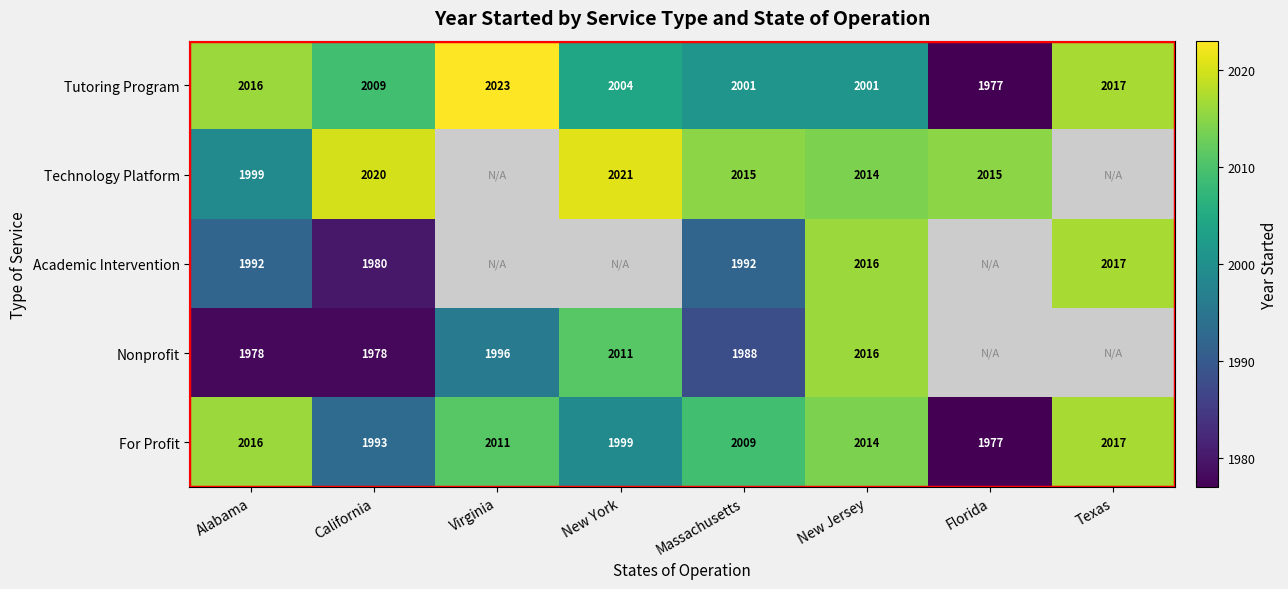

The value of Tutoring Program at Florida is 2957. True or false?

False